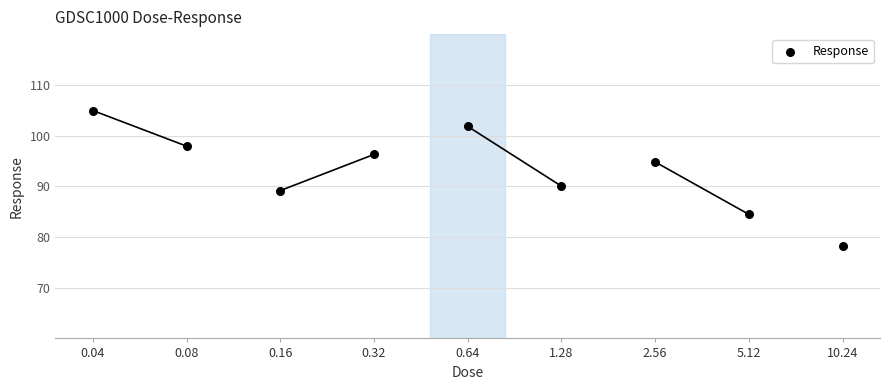

What is the average Y value?

93.1